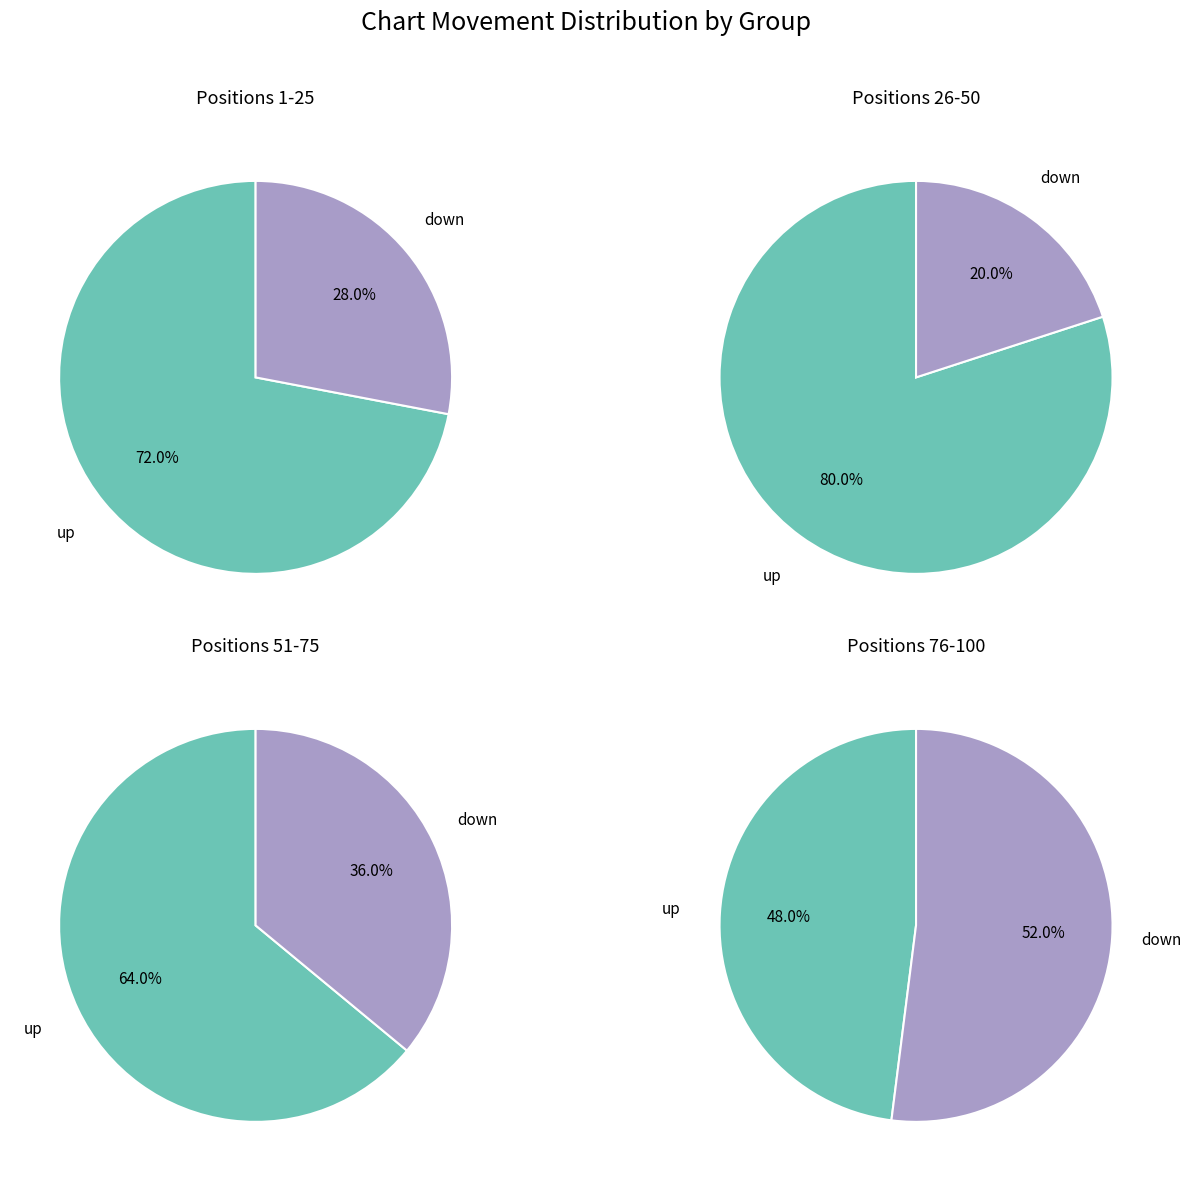

To the nearest percent, what is the average slice percentage?

50%